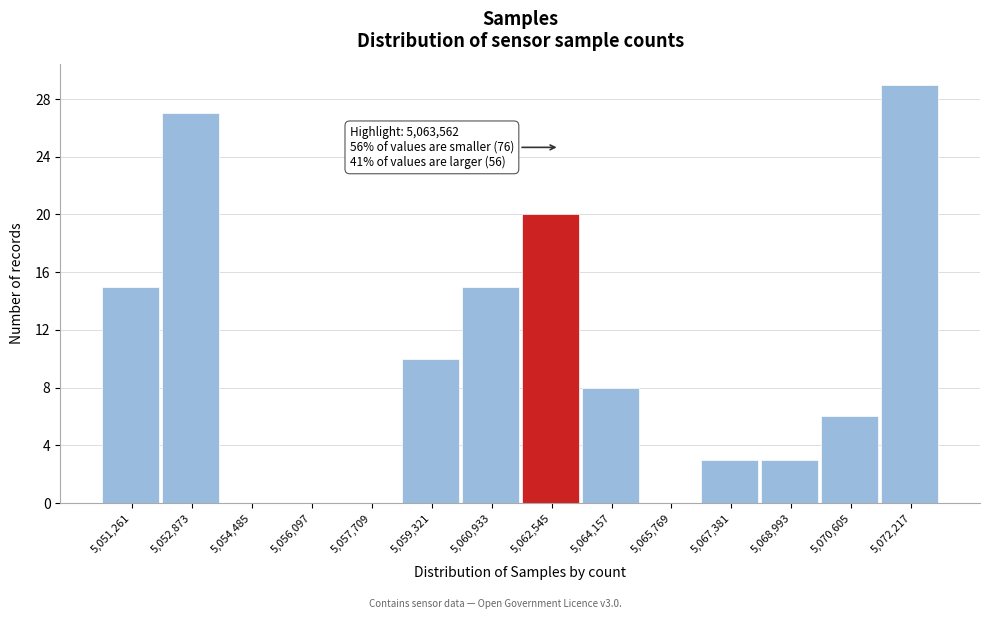

Reading left to right, transcribe all the data shown in this chart.

5,051,261=15	5,052,873=27	5,054,485=0	5,056,097=0	5,057,709=0	5,059,321=10	5,060,933=15	5,062,545=20	5,064,157=8	5,065,769=0	5,067,381=3	5,068,993=3	5,070,605=6	5,072,217=29